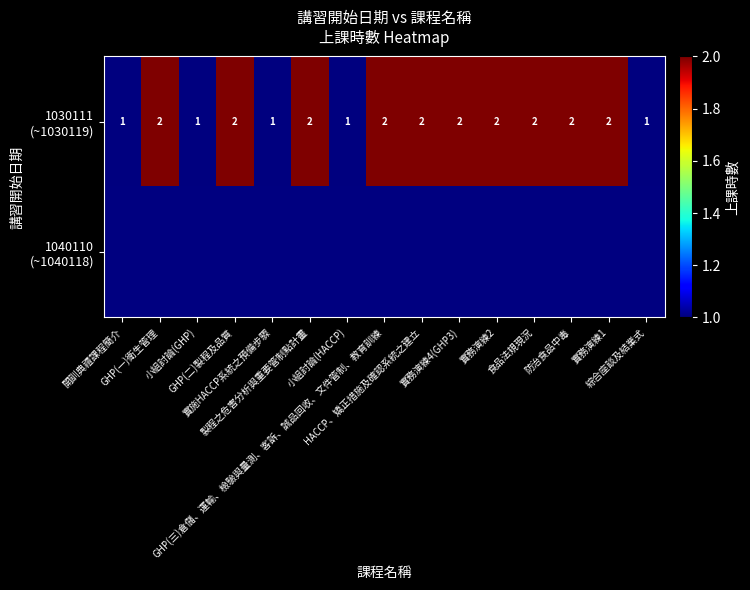

What is the greatest value displayed?

2